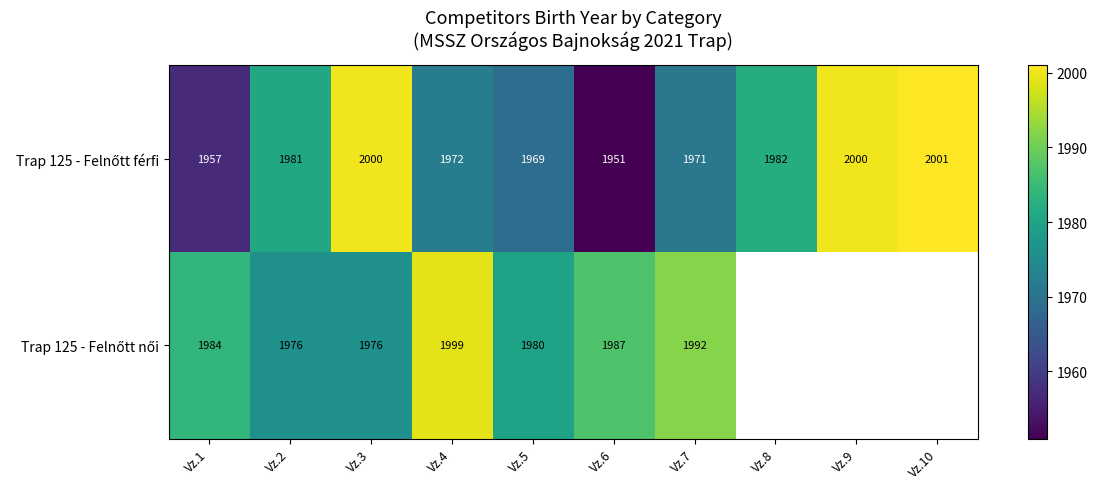

What is the total value across all series at Vz.3?

3976